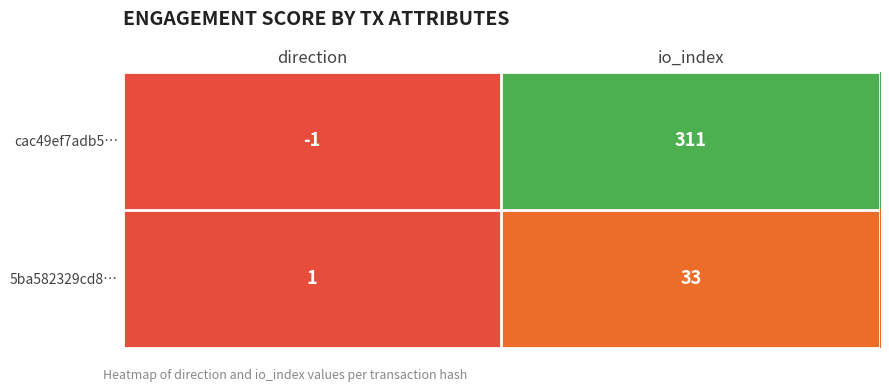

Which series has the widest spread of values?

cac49ef7adb5…